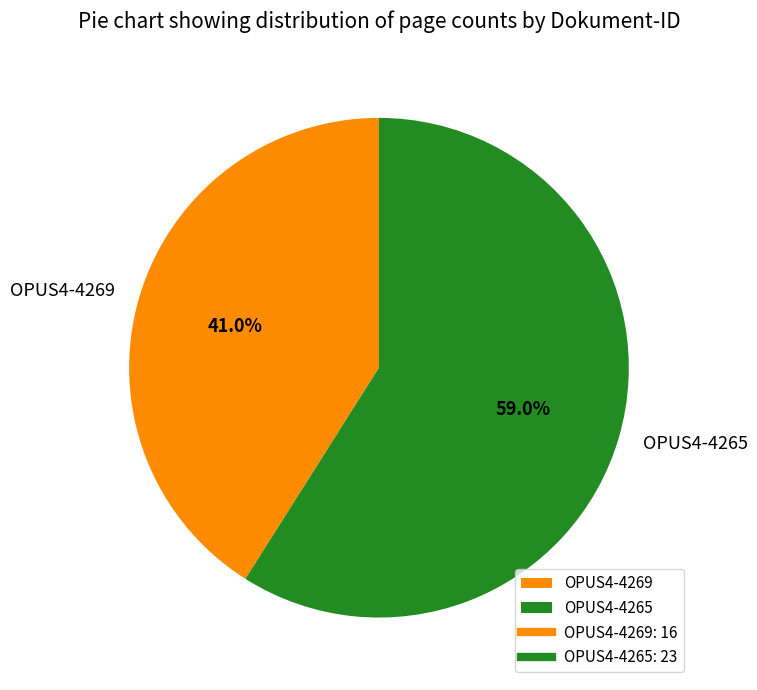

To the nearest percent, what percentage of the pie is OPUS4-4265?

59%